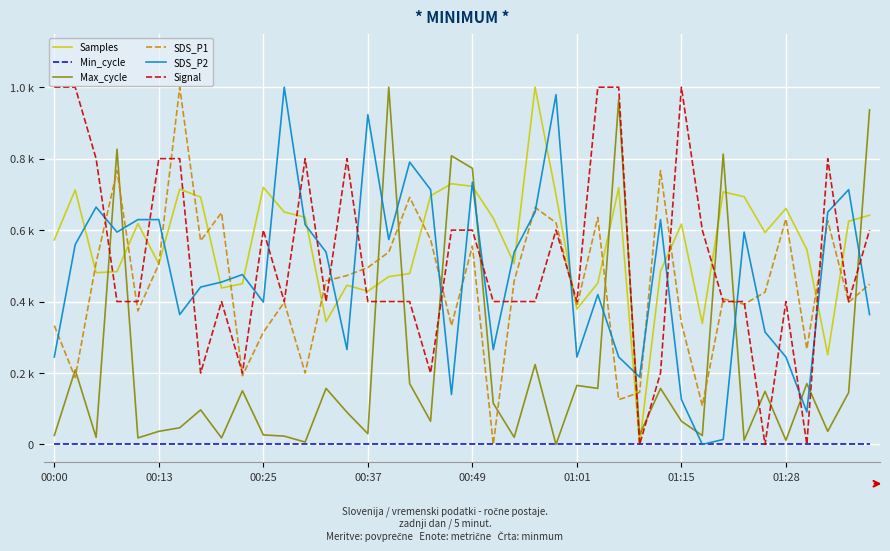

What are all the series names shown in the legend?

Samples, Min_cycle, Max_cycle, SDS_P1, SDS_P2, Signal